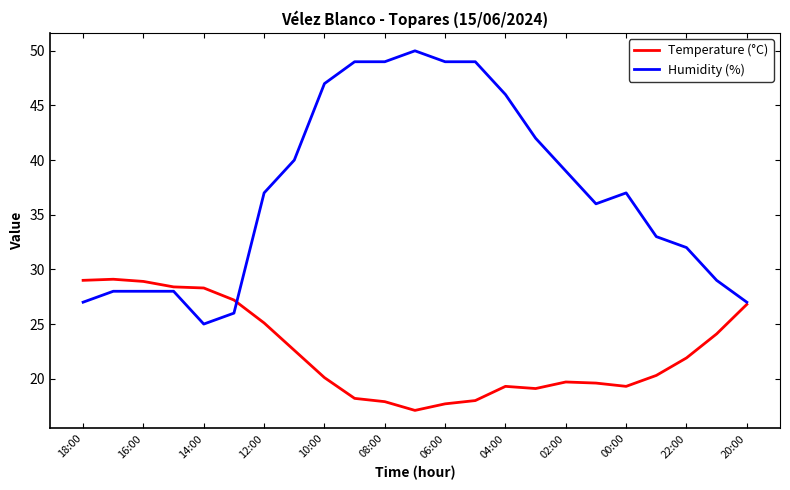

What are all the series names shown in the legend?

Temperature (°C), Humidity (%)